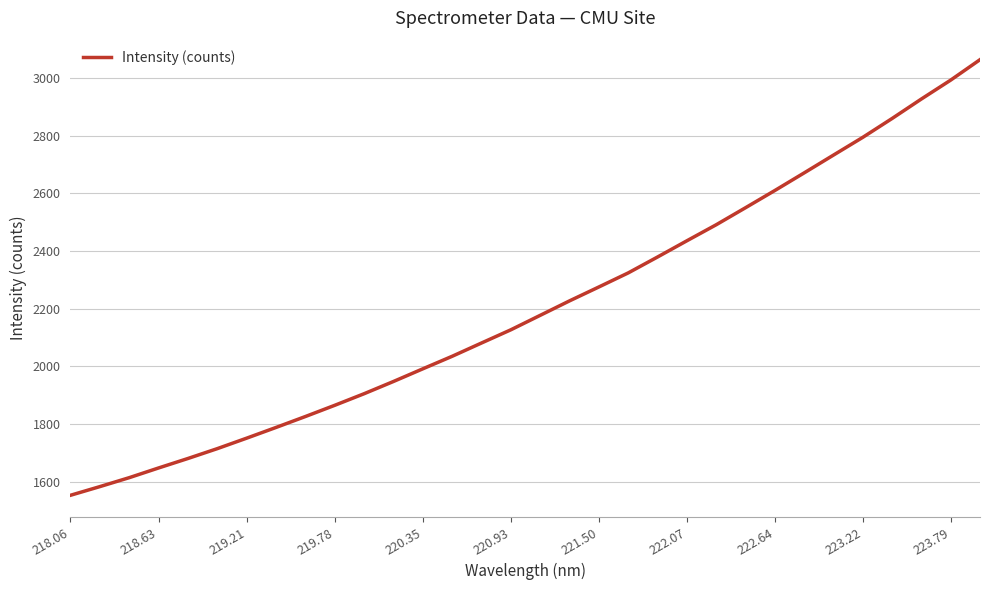

What is the difference between the maximum and minimum values?

1511.3